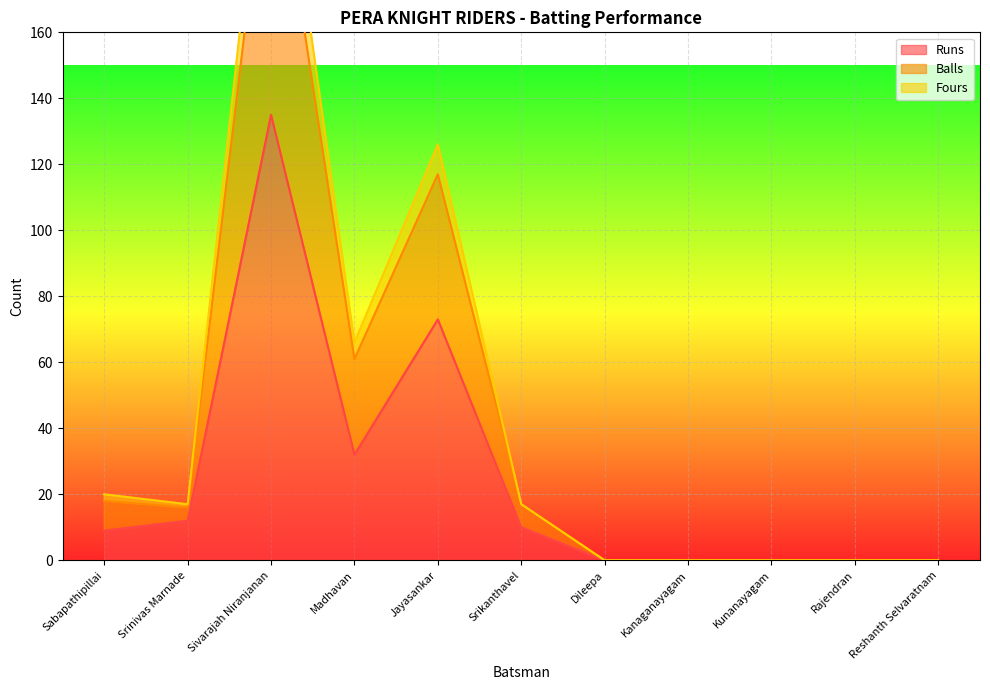

The value of Runs at Kanaganayagam is 54. True or false?

False